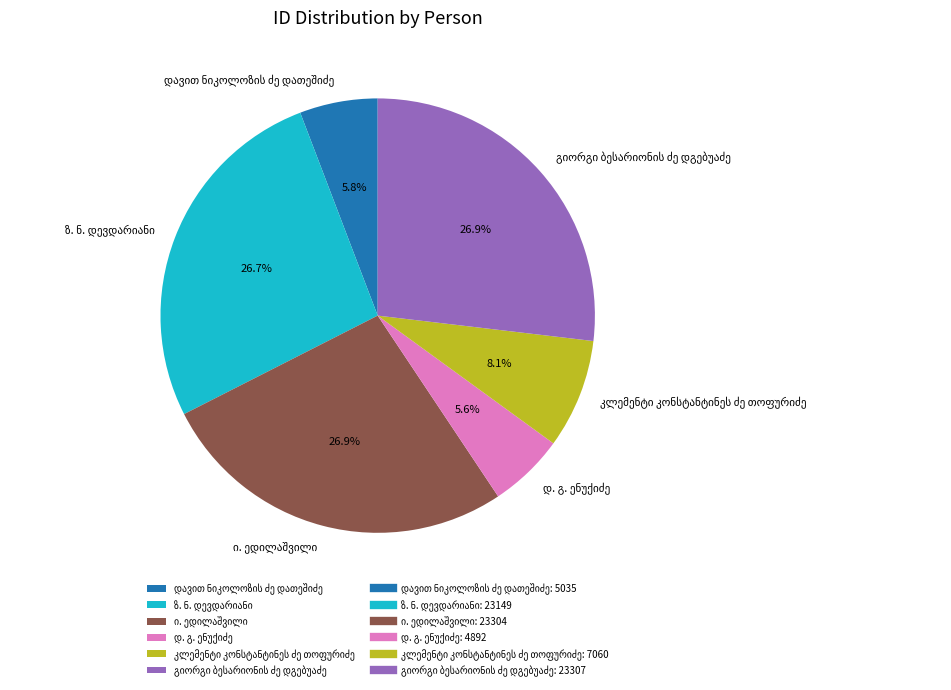

Does any single category account for the majority?

No